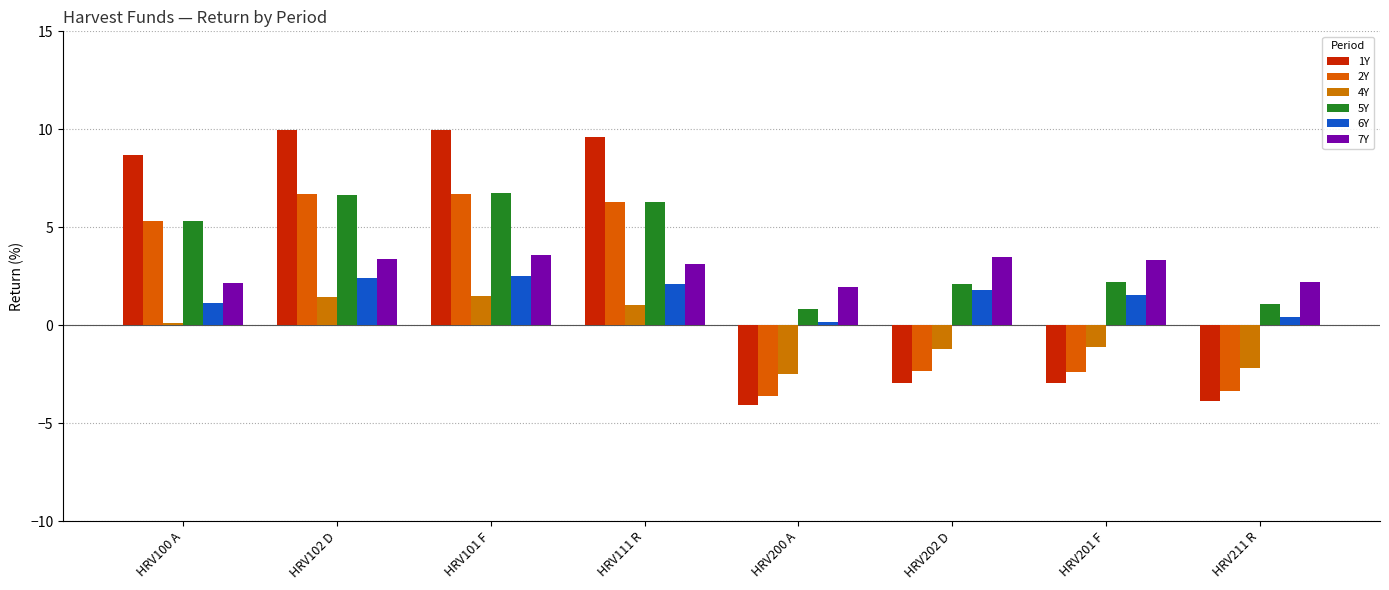

Rank the series by their maximum value, from highest to lowest.

1Y, 5Y, 2Y, 7Y, 6Y, 4Y